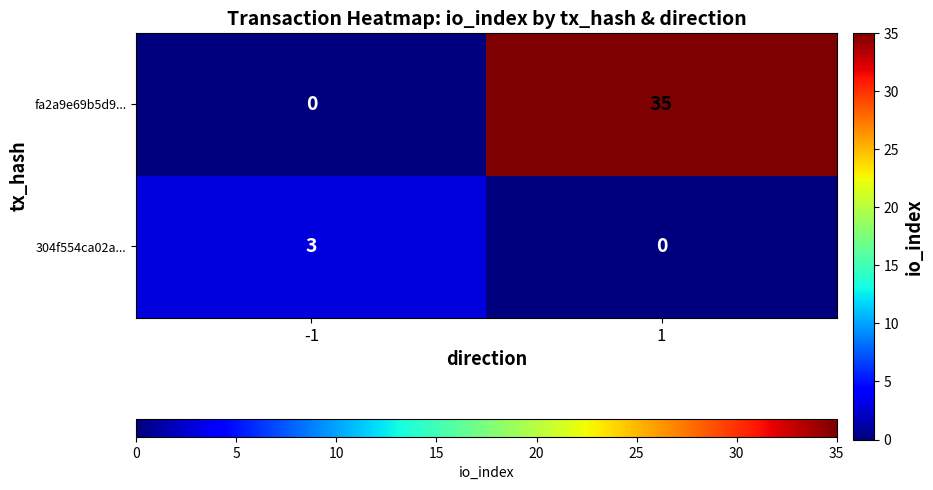

The 304f554ca02a... series shows 0 at 1. True or false?

True